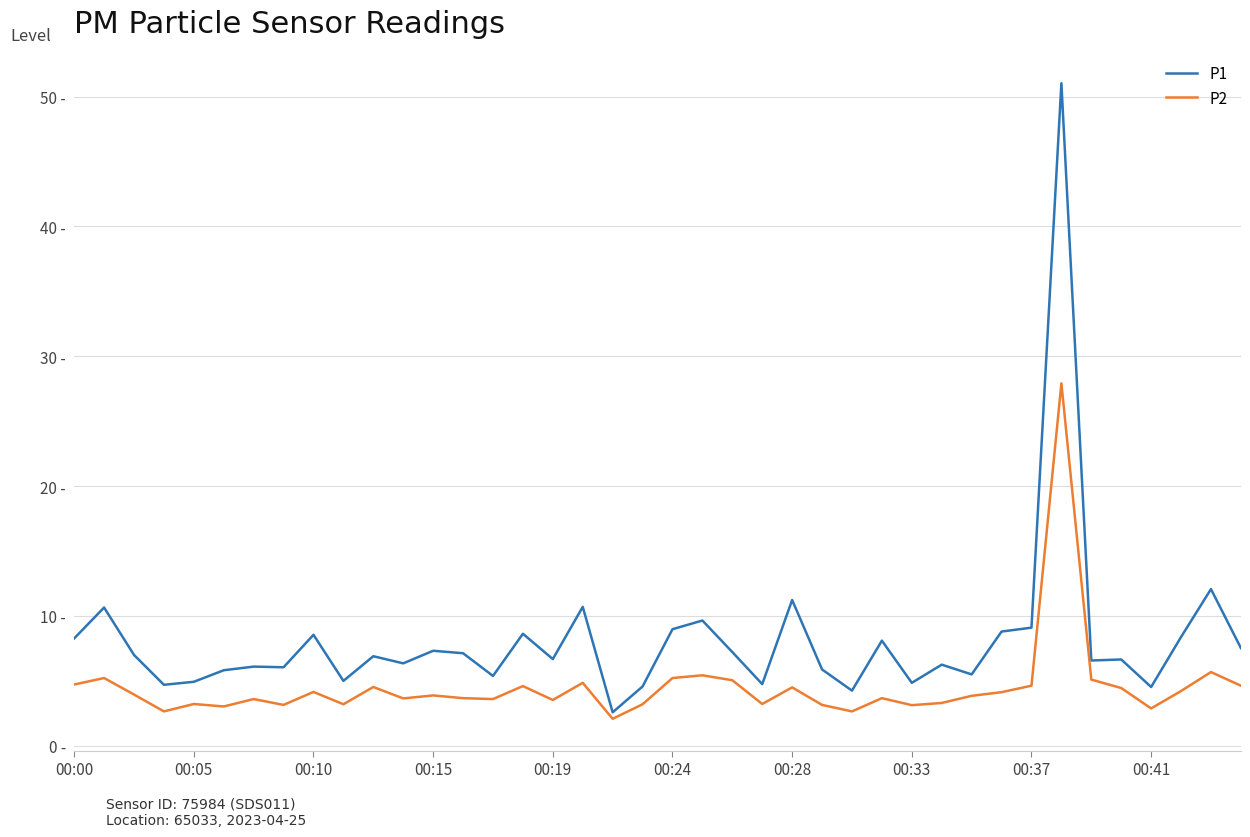

What are all the series names shown in the legend?

P1, P2